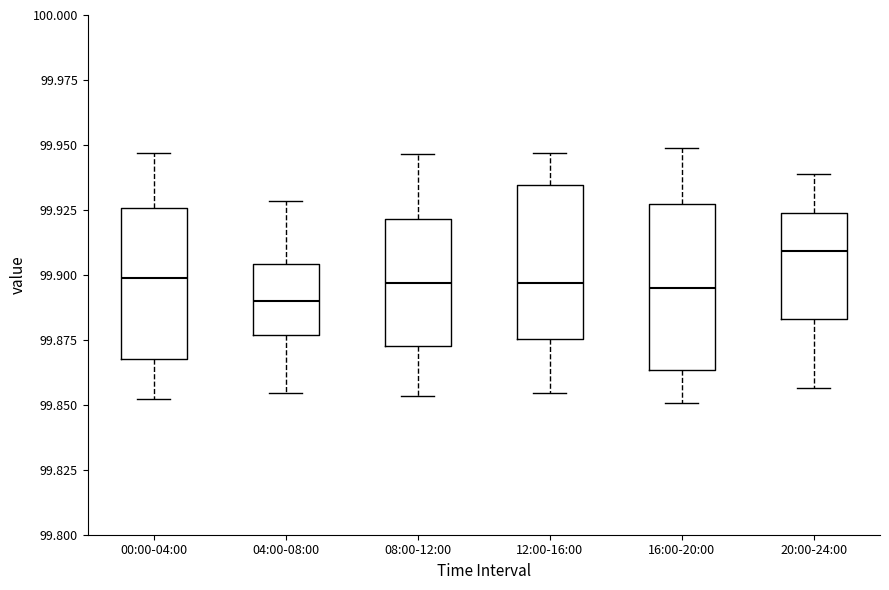

Reading left to right, transcribe this box plot: for each box, give where its median line is, the range the box spans, and where its two whiskers end, as read against the y-axis. The values are not printed on the chart, so give them approximately, as read against the axis.

00:00-04:00: median 99.900, box 99.870 to 99.925, whiskers 99.850 to 99.945
04:00-08:00: median 99.890, box 99.875 to 99.905, whiskers 99.855 to 99.930
08:00-12:00: median 99.895, box 99.870 to 99.920, whiskers 99.855 to 99.945
12:00-16:00: median 99.895, box 99.875 to 99.935, whiskers 99.855 to 99.945
16:00-20:00: median 99.895, box 99.865 to 99.925, whiskers 99.850 to 99.950
20:00-24:00: median 99.910, box 99.885 to 99.925, whiskers 99.855 to 99.940